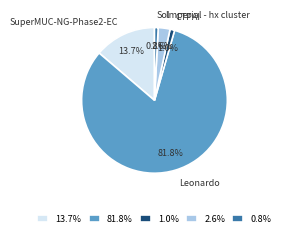

Does any single category account for the majority?

Yes